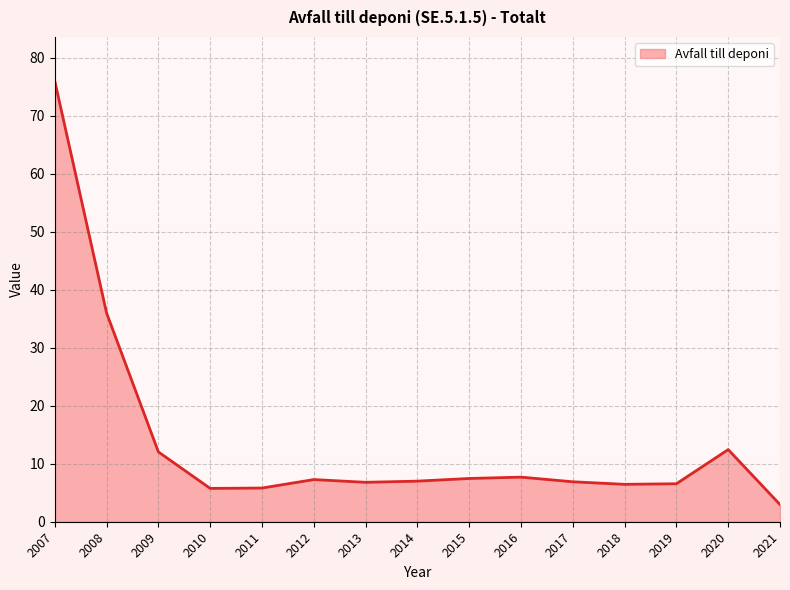

Is it true that the value at 2010 is 2.5?

False